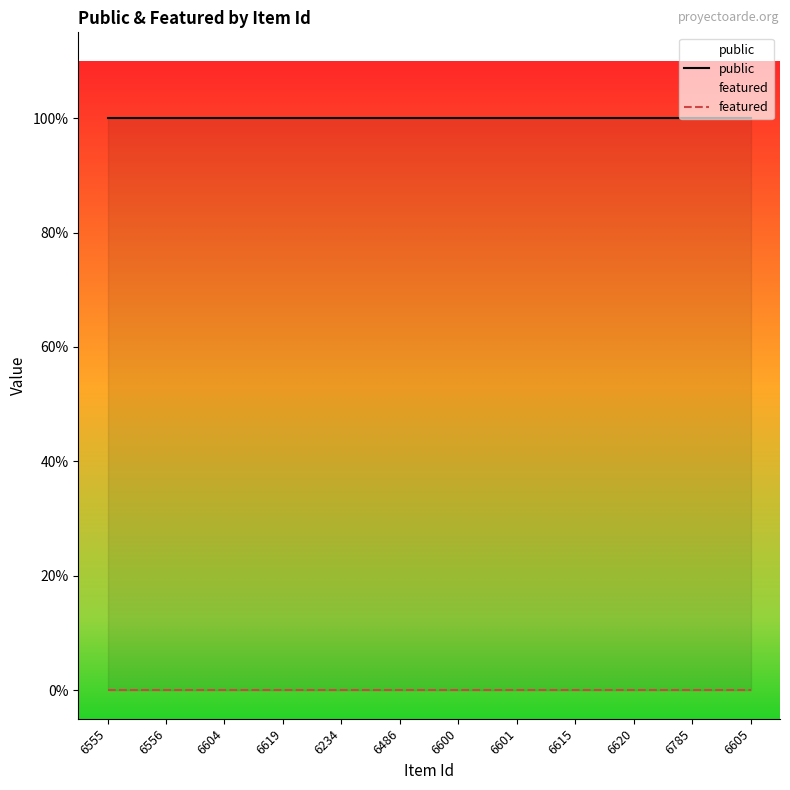

What is the approximate value of public at 6601?

1